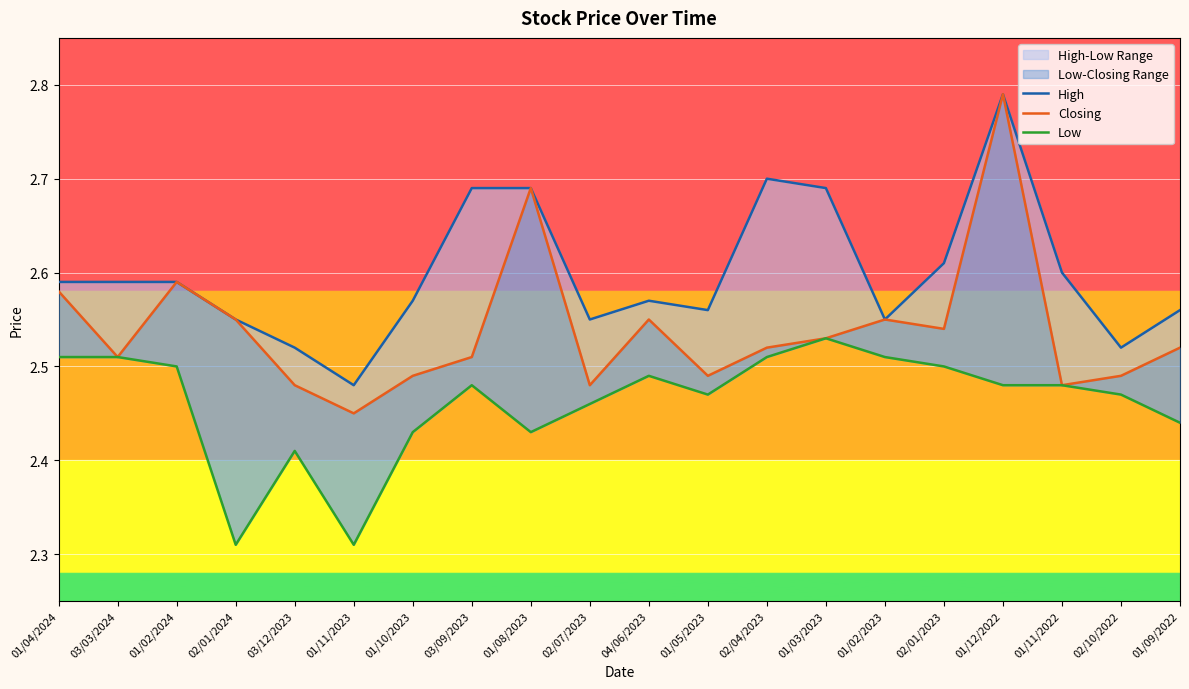

In High, how many points are lower than both neighbors (excluding endpoints)?

5